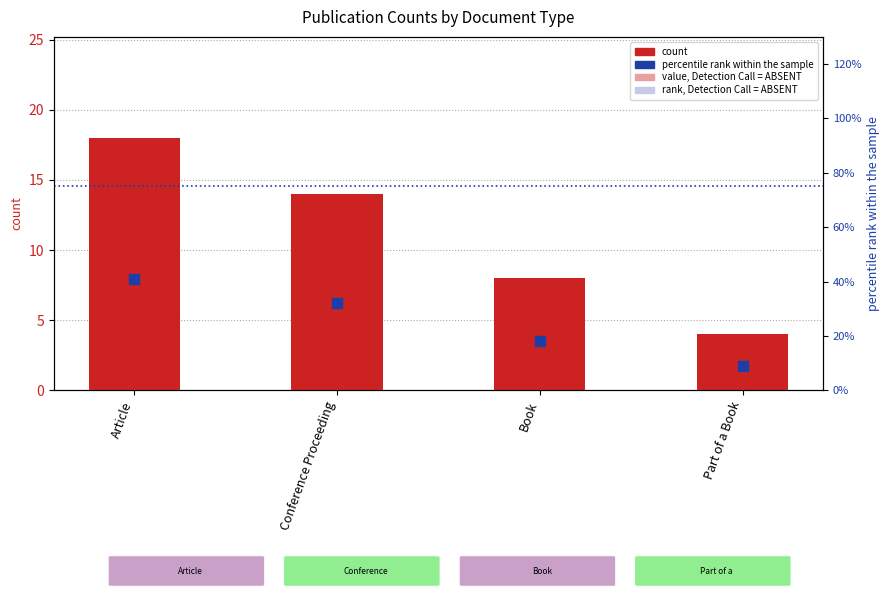

Which series has the widest spread of Y values?

percentile rank within the sample